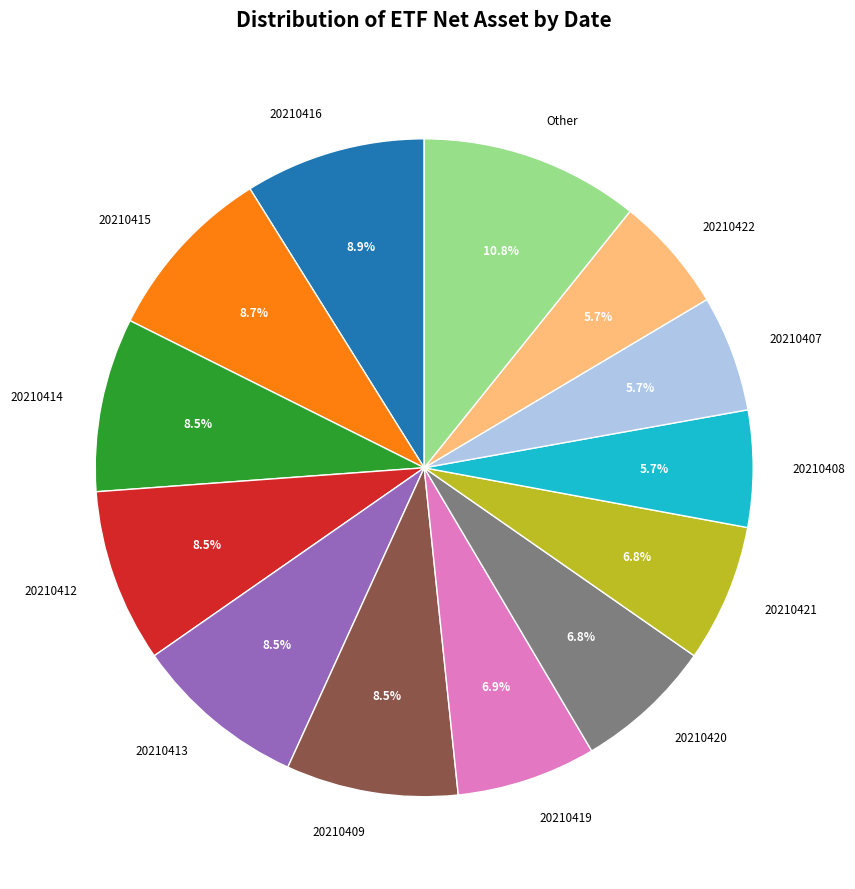

What is the ratio of the value at 20210416 to the value at 20210408?

1.6